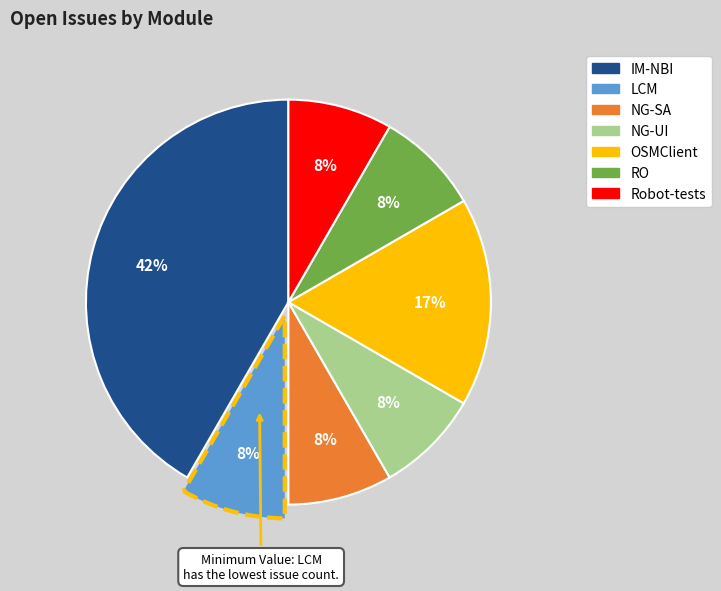

How many slices are in this pie chart?

7